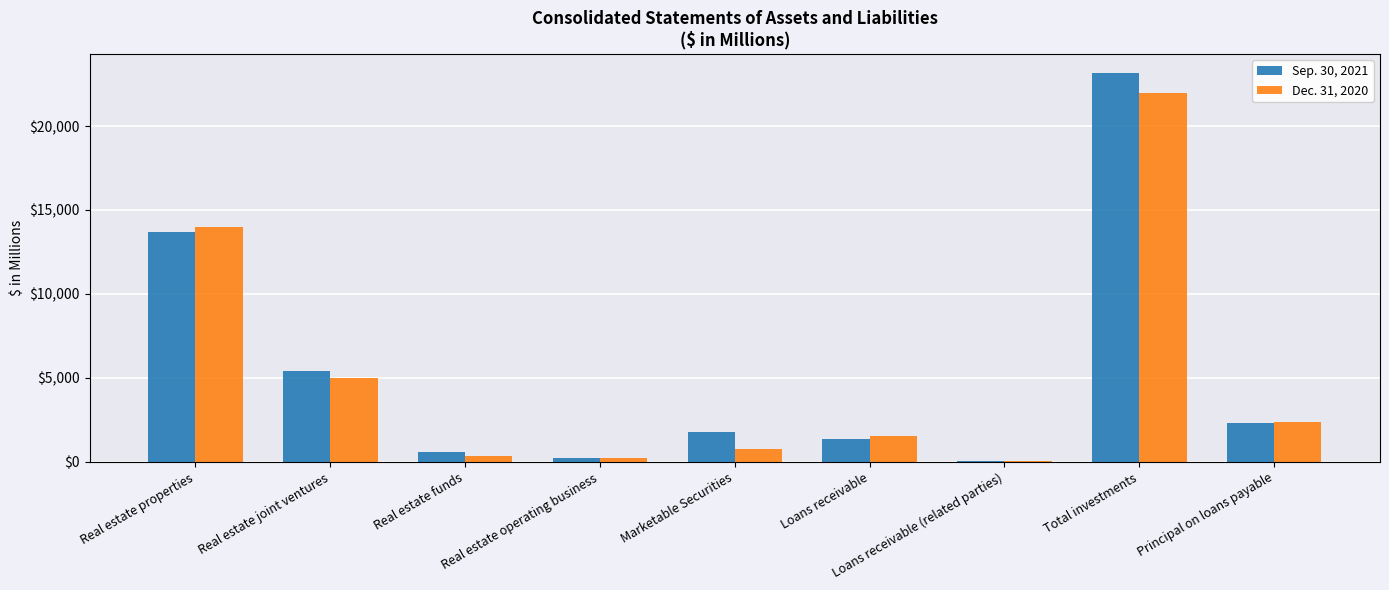

What is the highest value of the Sep. 30, 2021 series?

23146.4